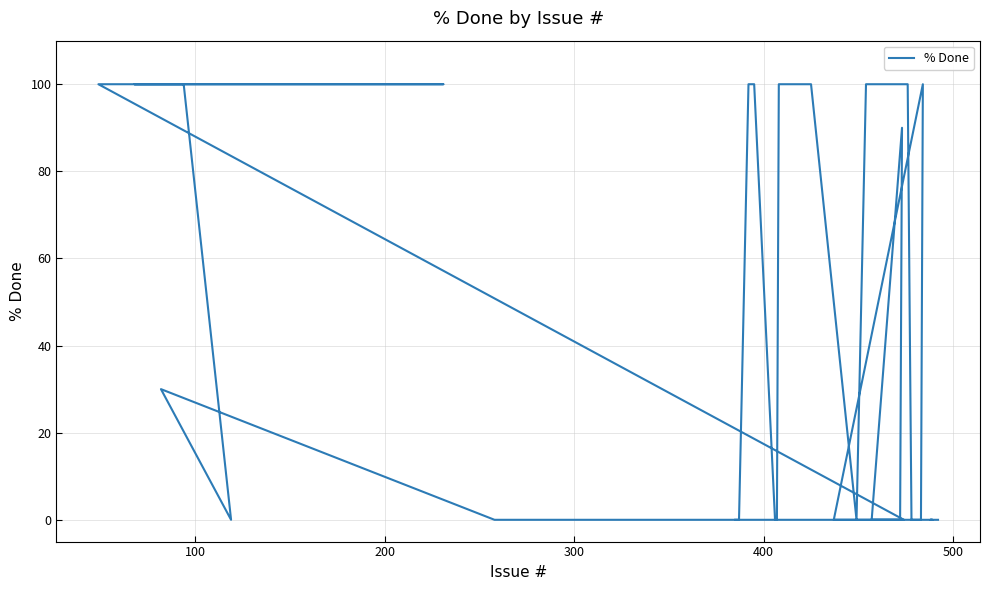

What is the sum of all values?

1820